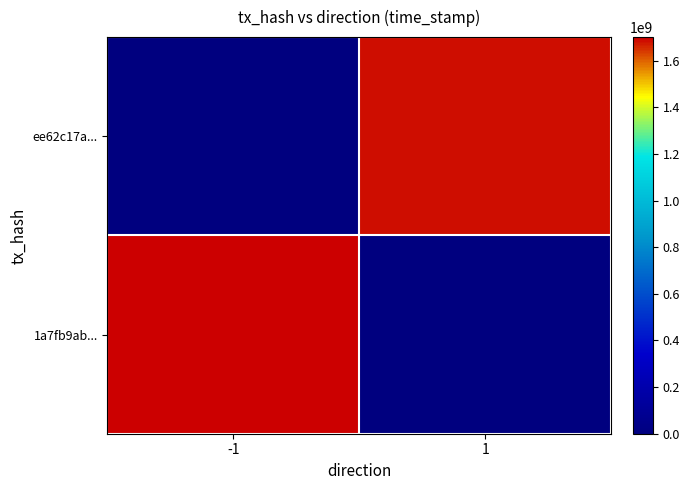

Reading right to left, what are all the values shown in this chart?

1a7fb9ab...: 1=0	-1=1700832014
ee62c17a...: 1=1686672566	-1=0